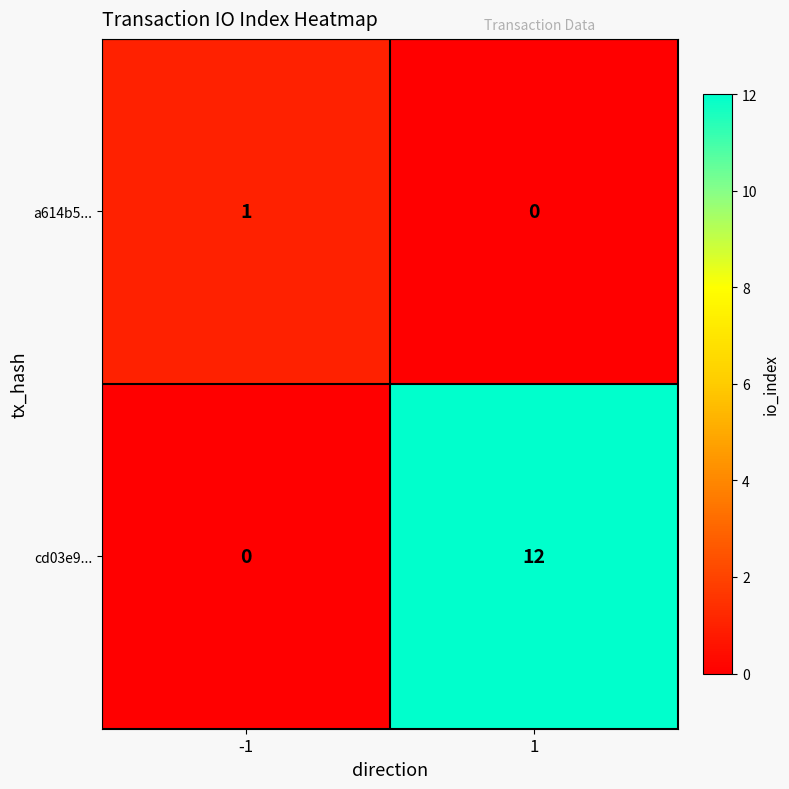

What is the difference between the cd03e9... values at -1 and 1?

12